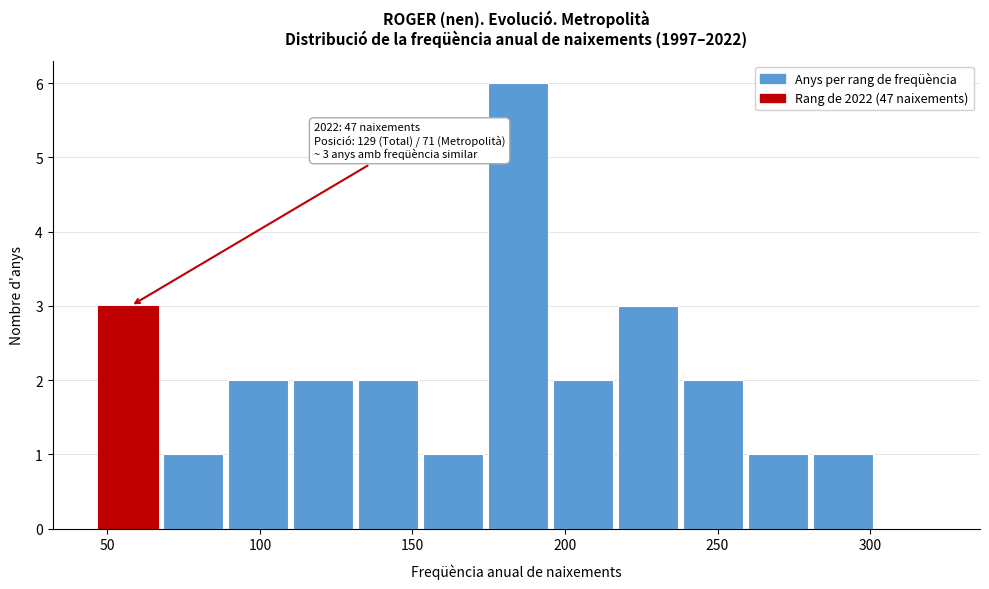

Which range on the x-axis has the tallest bar?

175 to 195